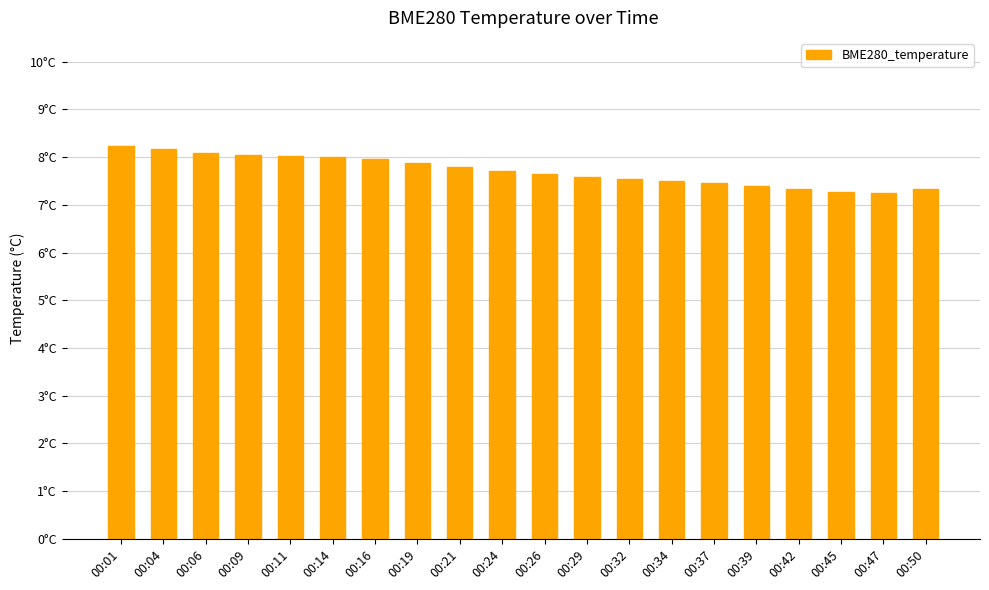

Which category has the highest value across all series?

00:01